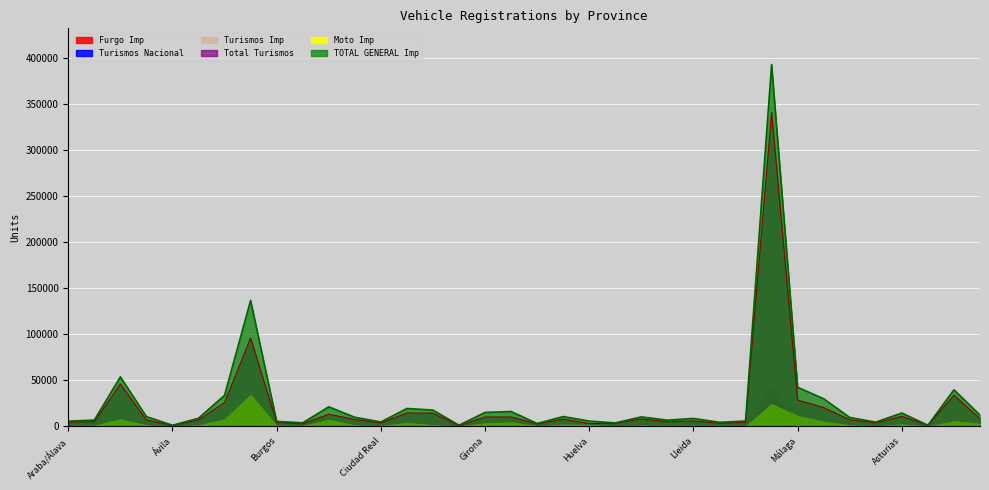

What position from the left is Málaga?

29